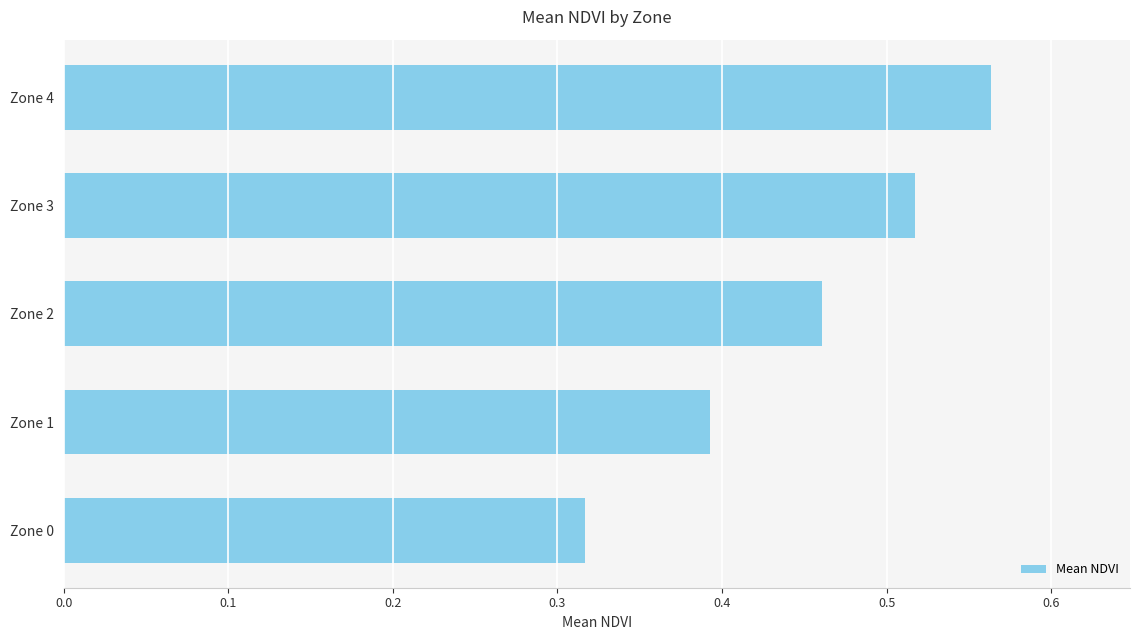

Which label corresponds to the smallest value in the chart?

Zone 0